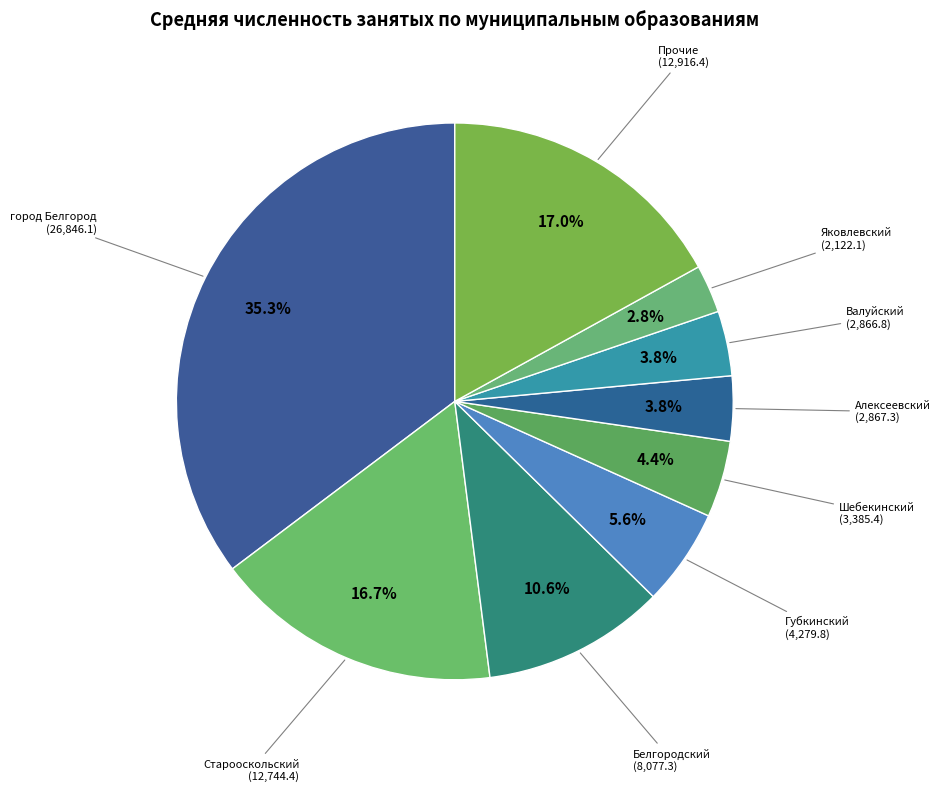

Does Яковлевский represent more than half of the total?

No